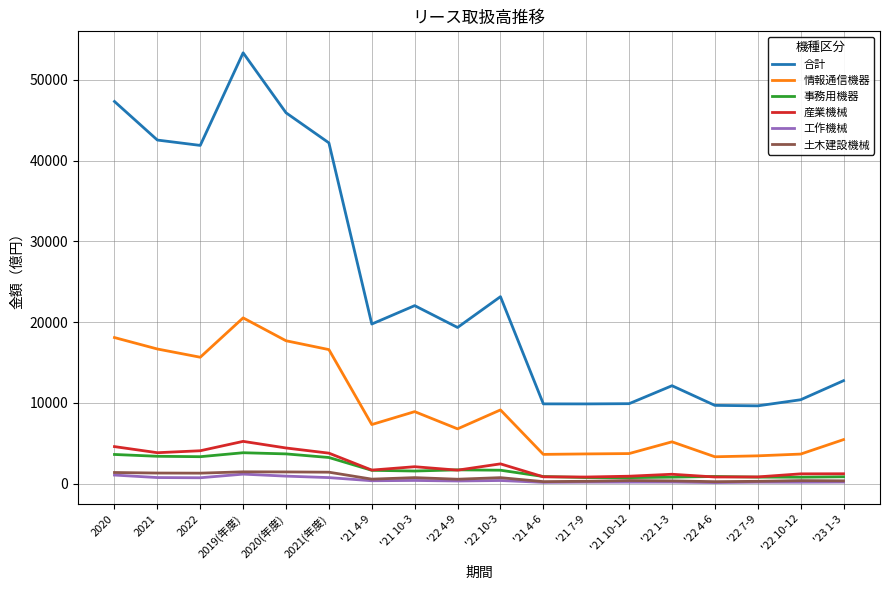

Which category has the highest value in the 合計 series?

2019(年度)